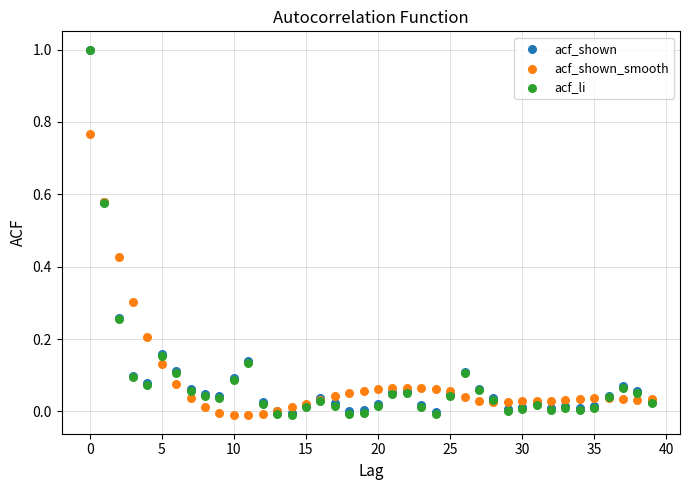

What are all the series names shown in the legend?

acf_shown, acf_shown_smooth, acf_li